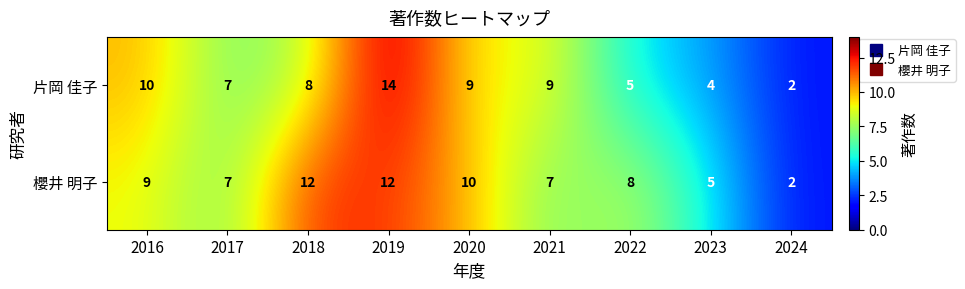

Rank the series at 2020 from highest to lowest value.

櫻井 明子, 片岡 佳子